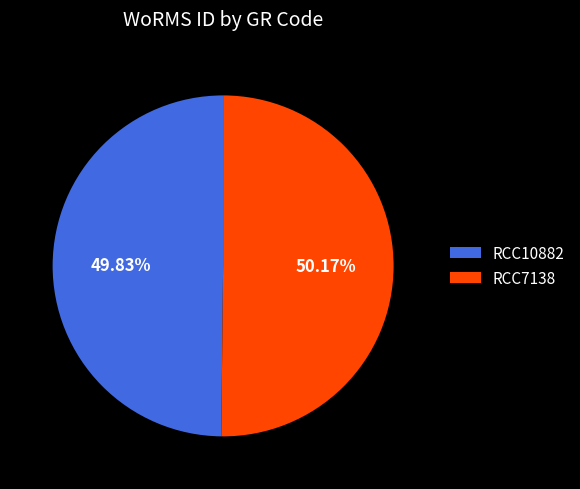

Combined, do RCC10882 and RCC7138 account for over 50%?

Yes